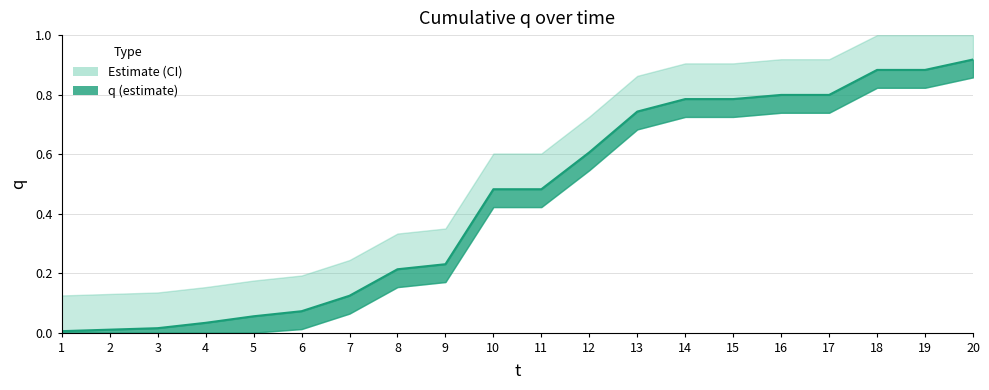

Reading left to right, transcribe all the data shown in this chart.

0.0	0.0	0.0	0.0	0.1	0.1	0.1	0.2	0.2	0.5	0.5	0.6	0.7	0.8	0.8	0.8	0.8	0.9	0.9	0.9